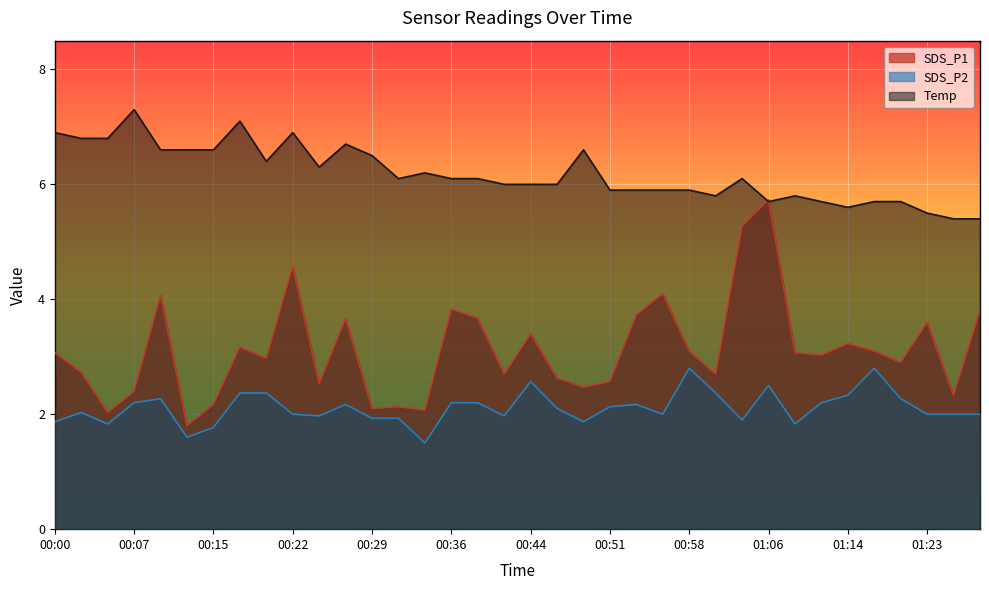

At how many categories does at least one series exceed 5?

36